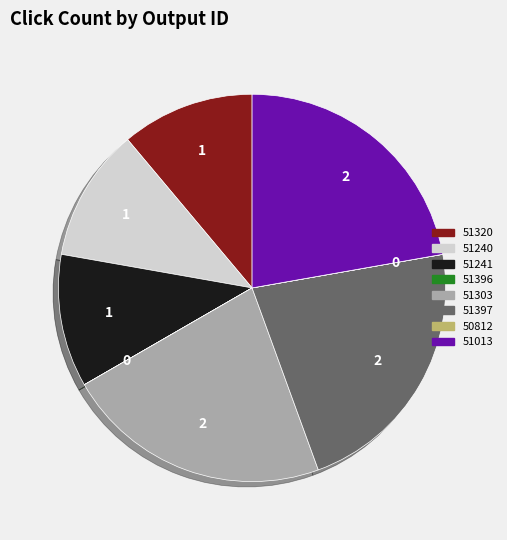

True or false: 51240 accounts for 5% of the total.

False